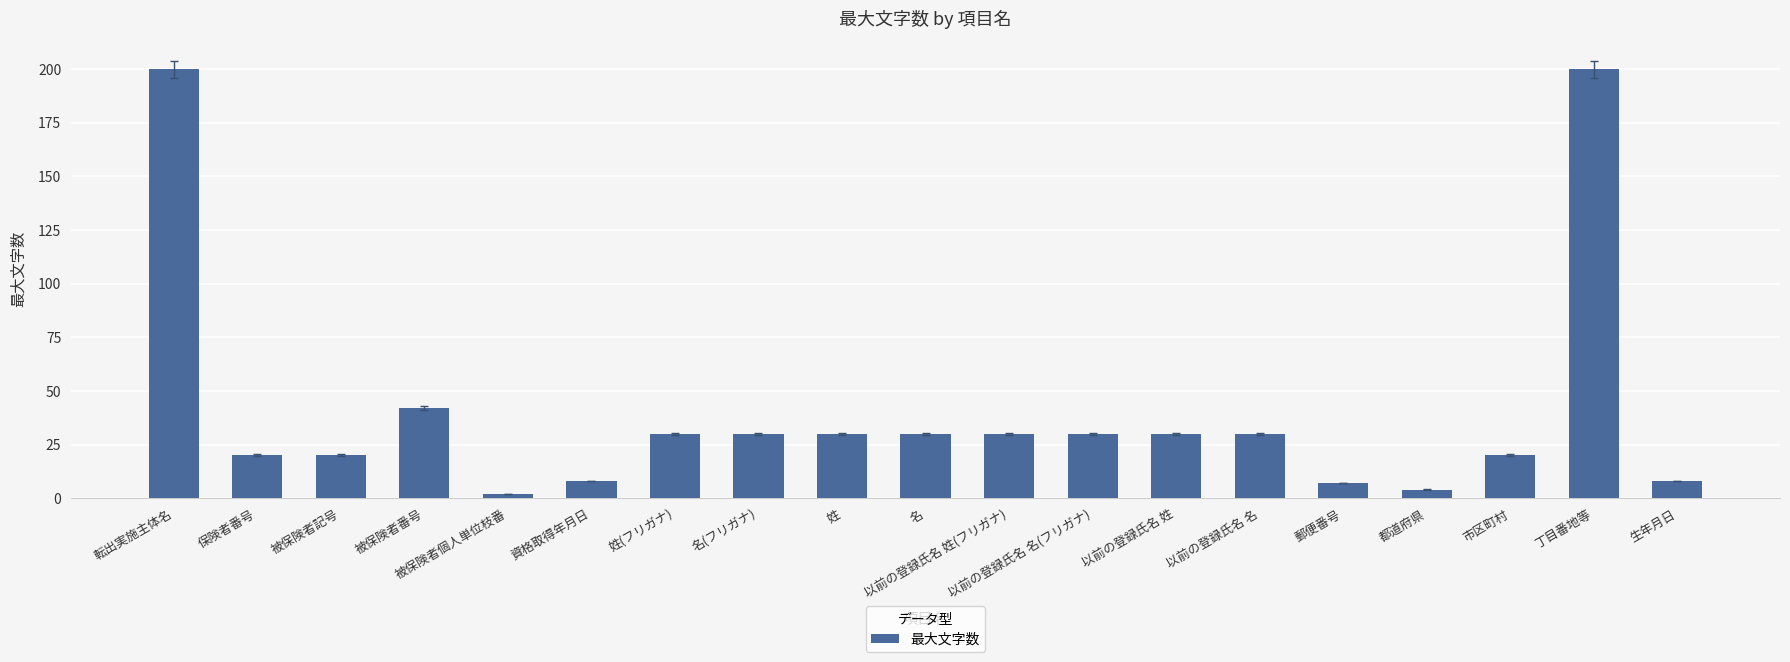

Reading right to left, transcribe all the data shown in this chart.

8	200	20	4	7	30	30	30	30	30	30	30	30	8	2	42	20	20	200